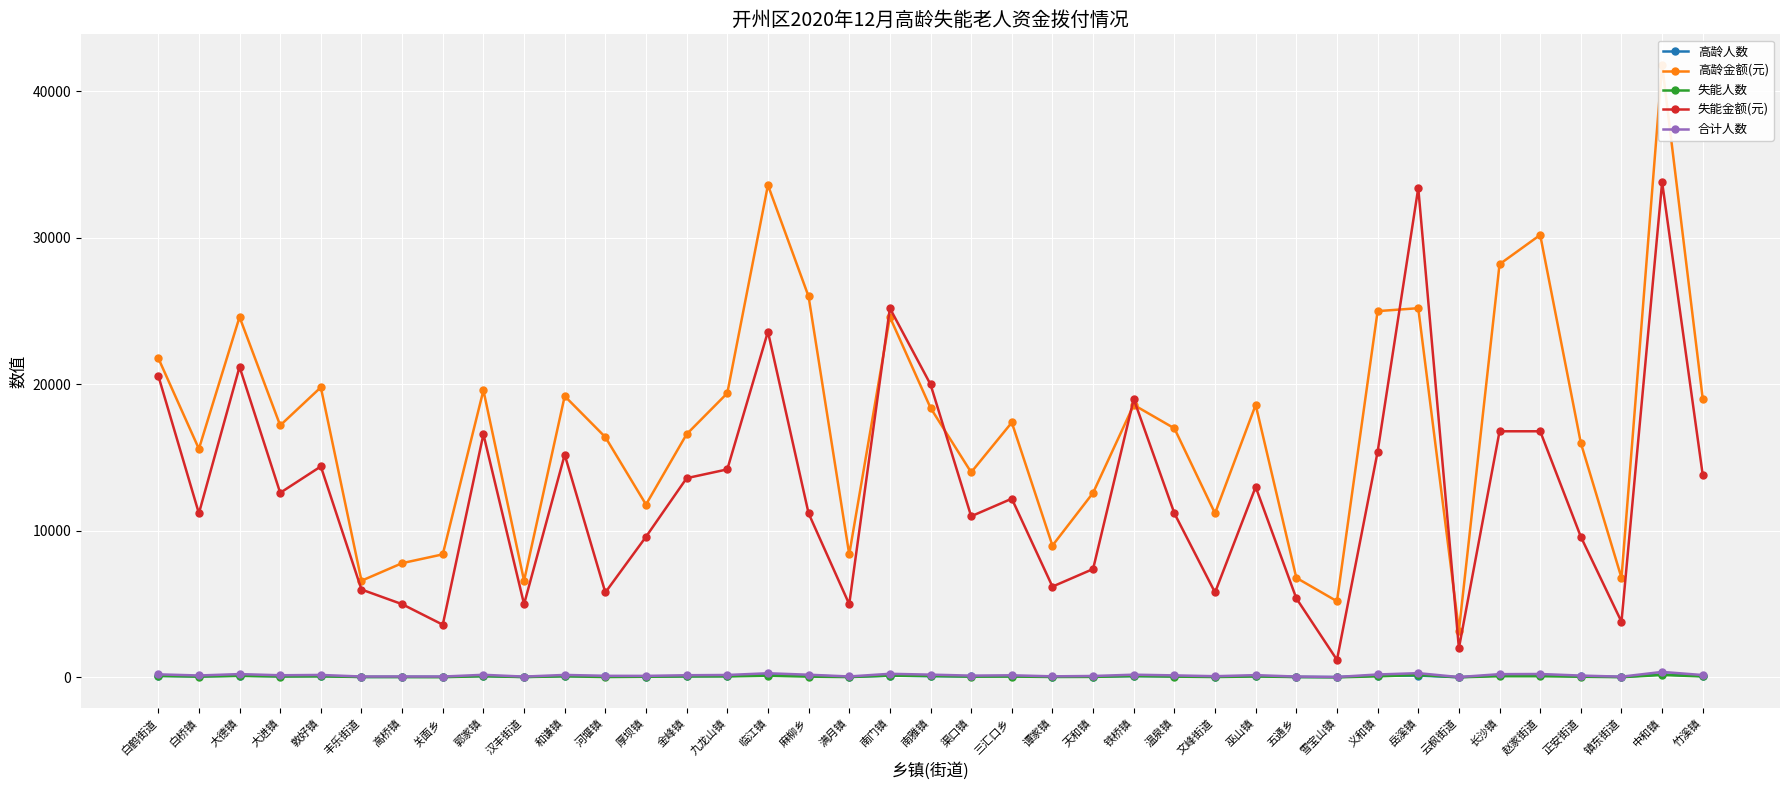

At which category is the sum across all series the highest?

中和镇